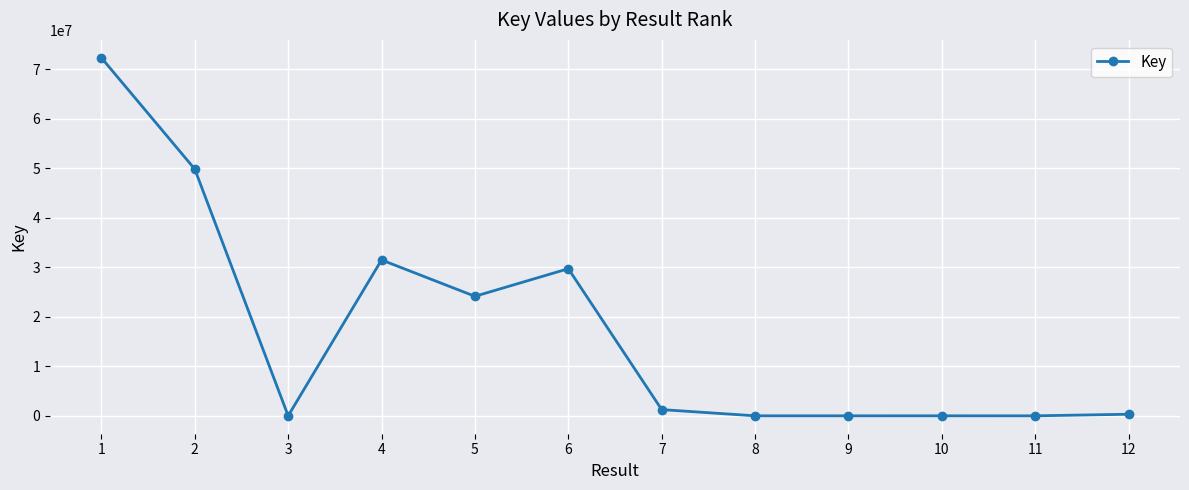

How many data points does each series have?

12